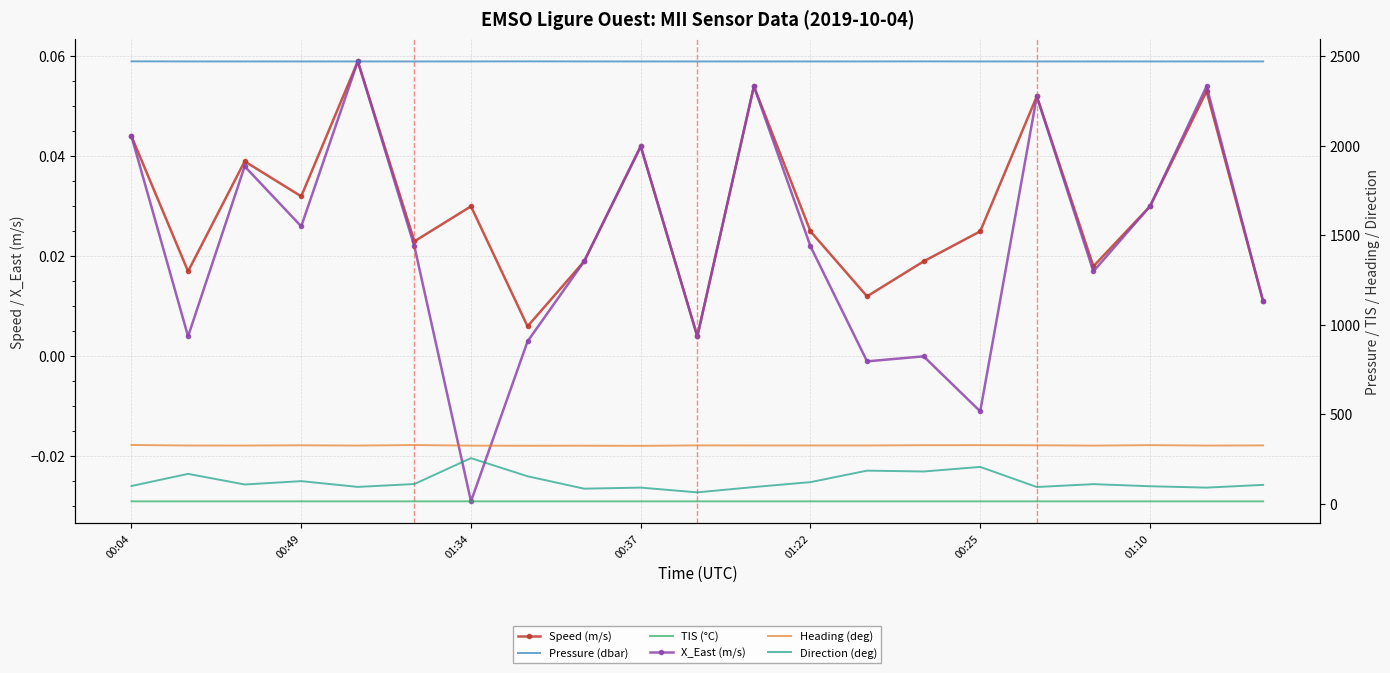

True or false: Direction (deg) has more than 2 points higher than both neighbors.

True